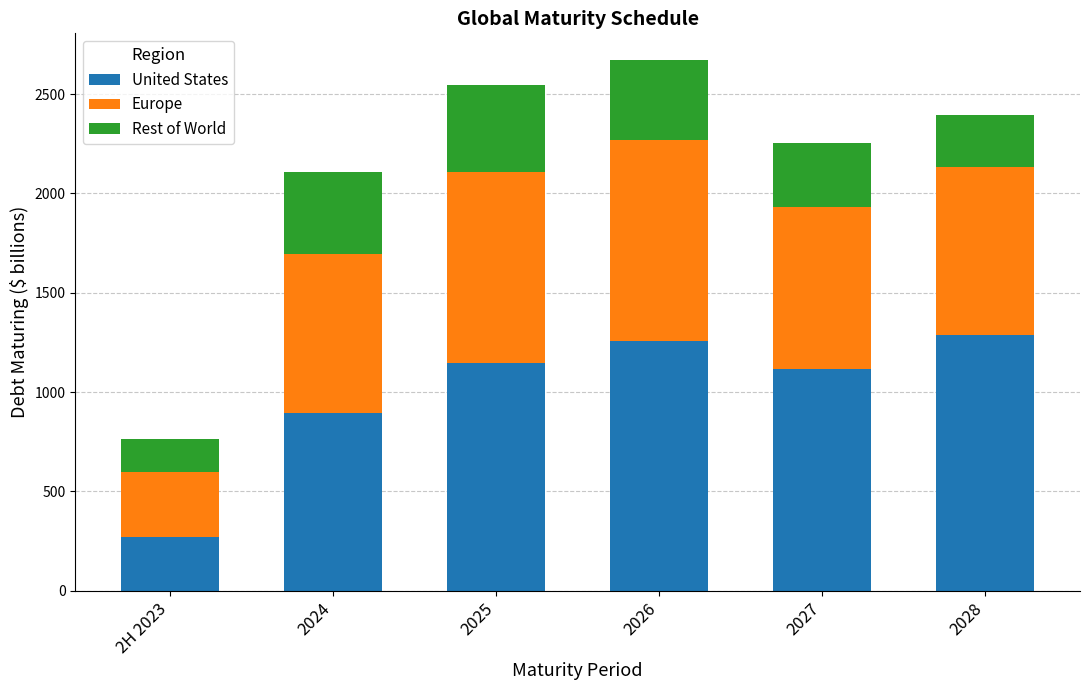

At which category is the sum across all series the highest?

2026